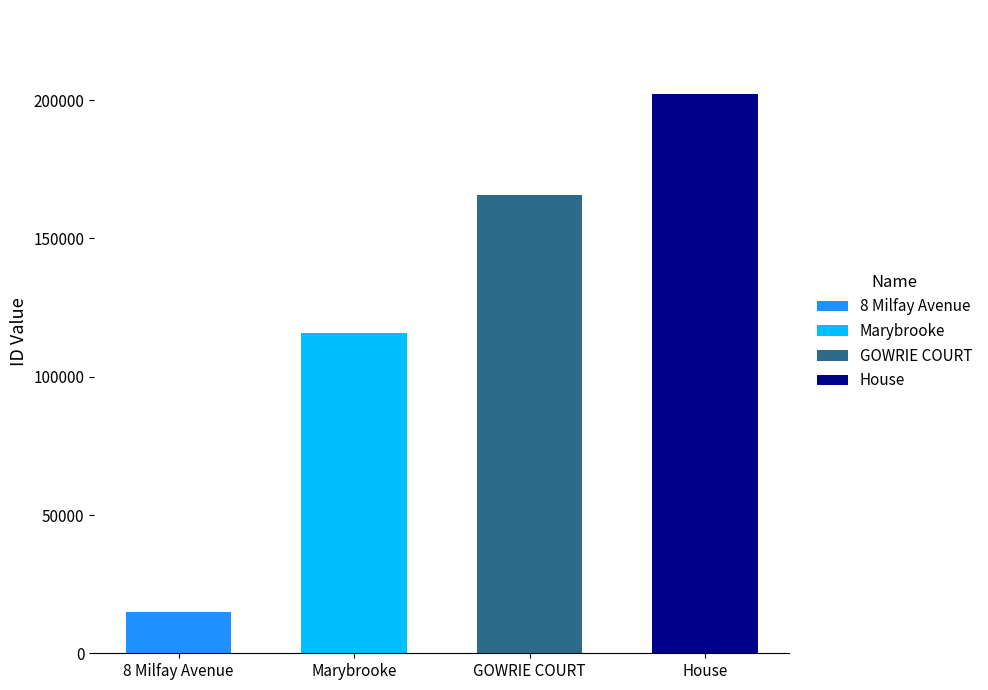

List the labels in order of value, smallest first.

8 Milfay Avenue, Marybrooke, GOWRIE COURT, House